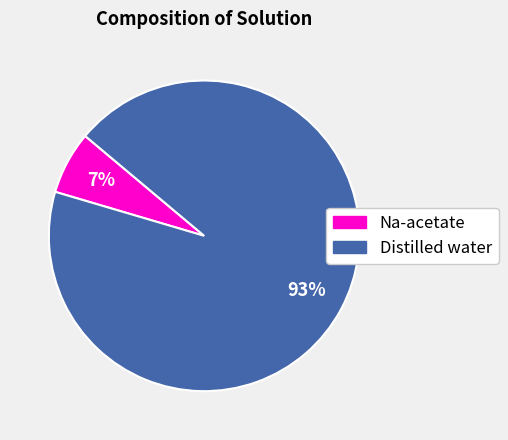

Which has a higher value, Na-acetate or Distilled water?

Distilled water